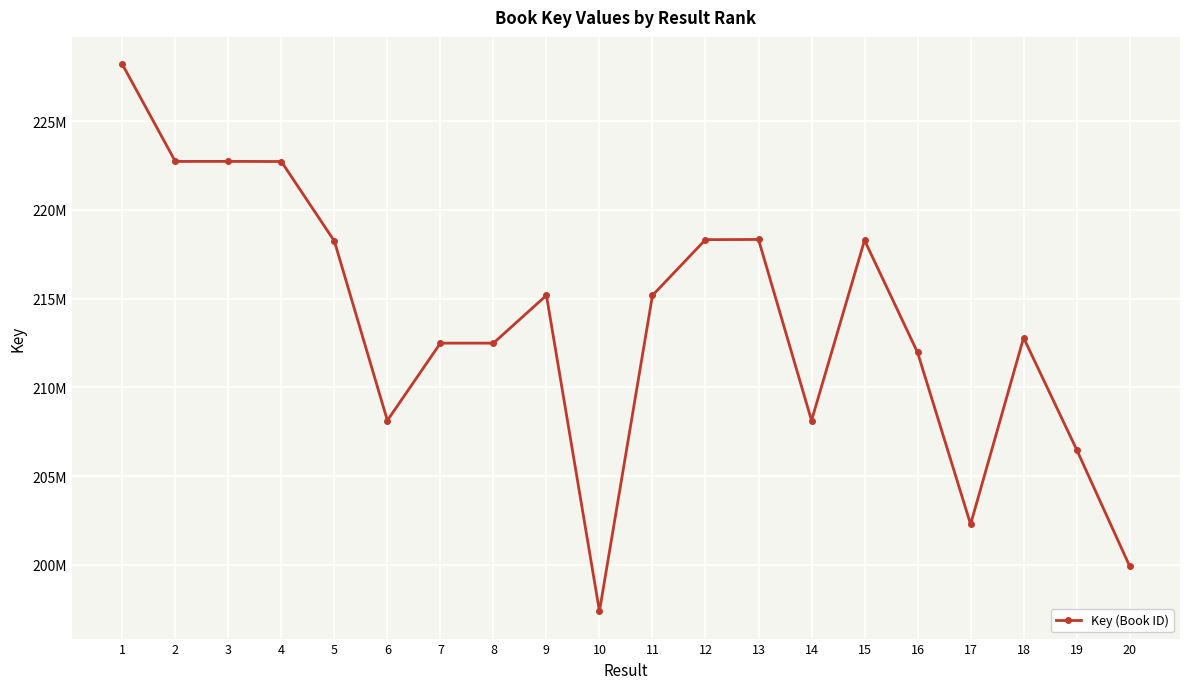

Does the chart have visible grid lines?

Yes